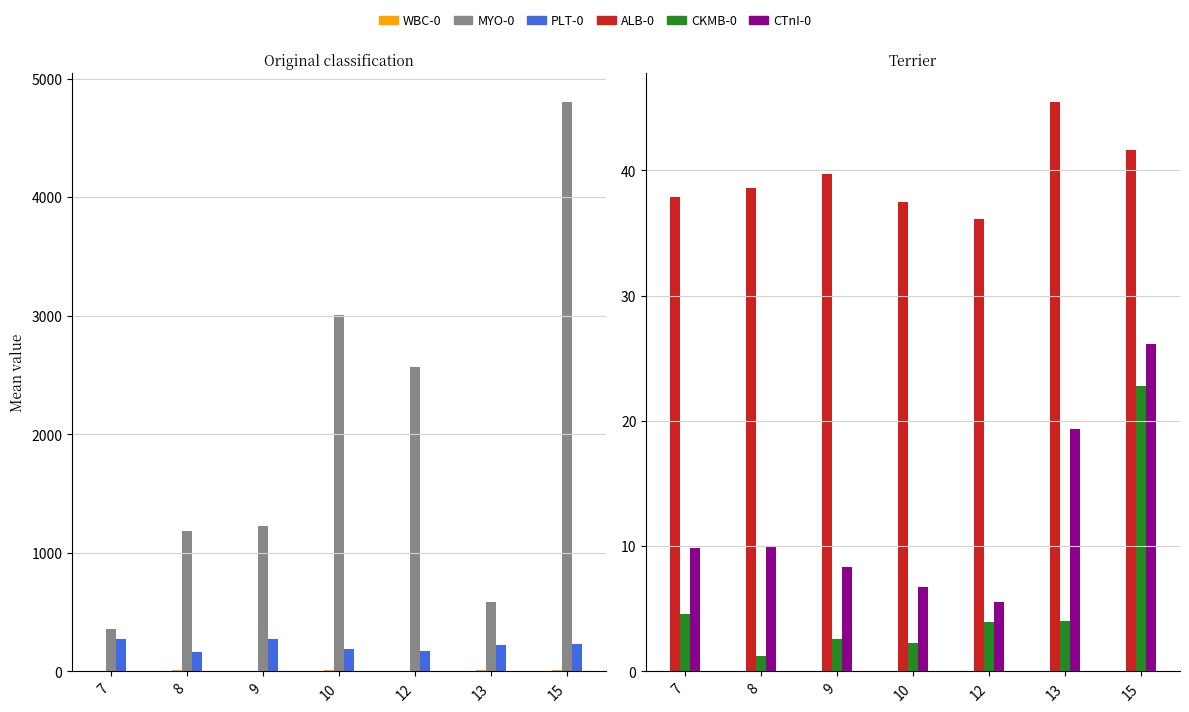

What is the difference between the maximum and second lowest values in the MYO-0 series?

4215.4